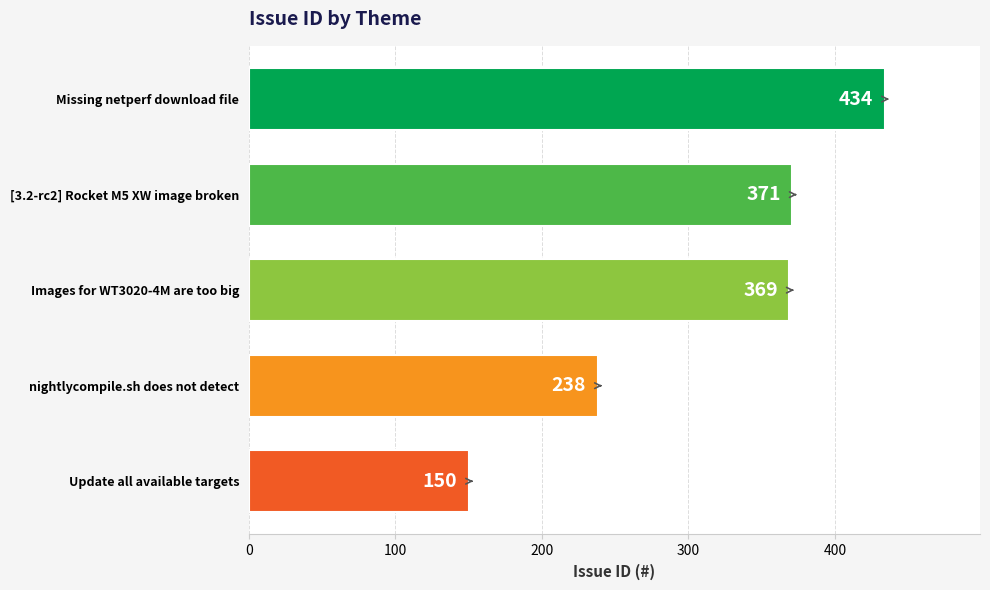

Reading top to bottom, extract all data points from this chart.

434	371	369	238	150